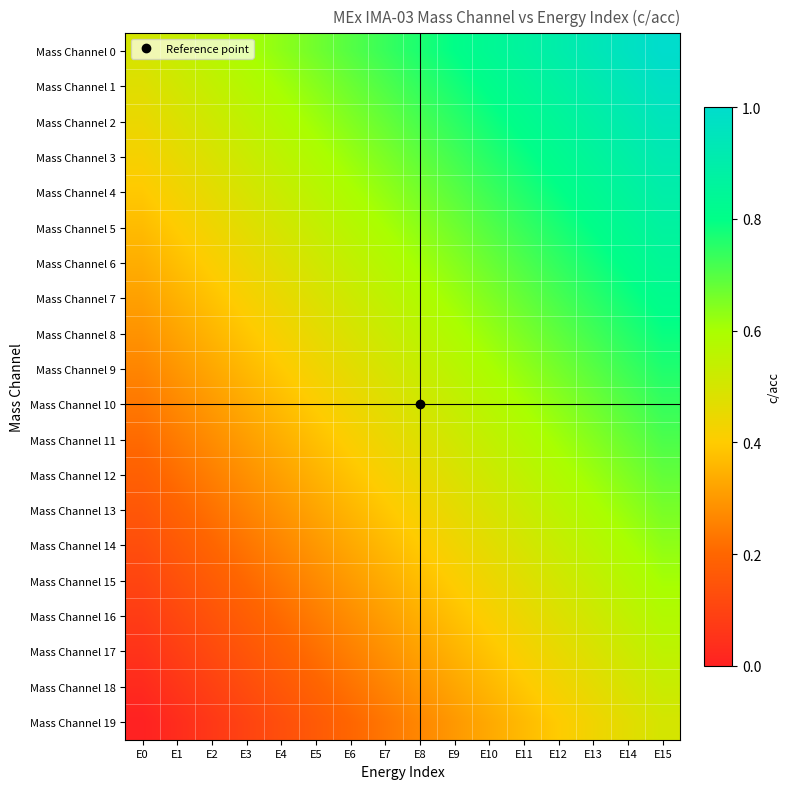

Rank the series by their maximum value, from lowest to highest.

Mass Channel 19, Mass Channel 18, Mass Channel 17, Mass Channel 16, Mass Channel 15, Mass Channel 14, Mass Channel 13, Mass Channel 12, Mass Channel 11, Mass Channel 10, Mass Channel 9, Mass Channel 8, Mass Channel 7, Mass Channel 6, Mass Channel 5, Mass Channel 4, Mass Channel 3, Mass Channel 2, Mass Channel 1, Mass Channel 0